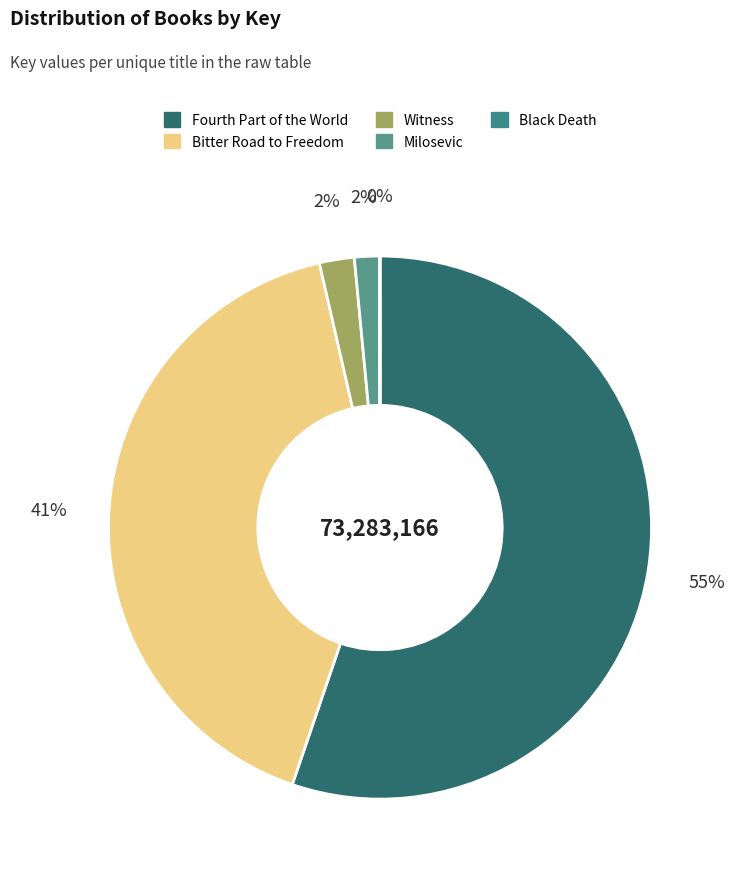

The Black Death slice represents 0% of the pie. True or false?

True